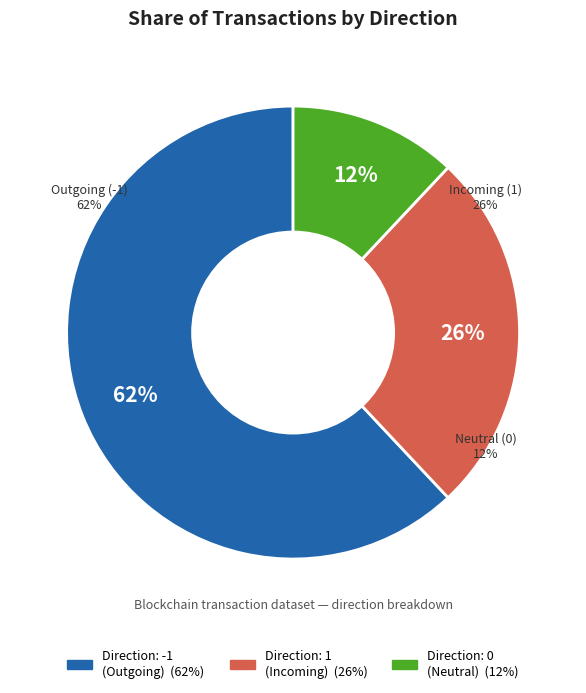

To the nearest percent, what percentage of the pie is 0?

12%